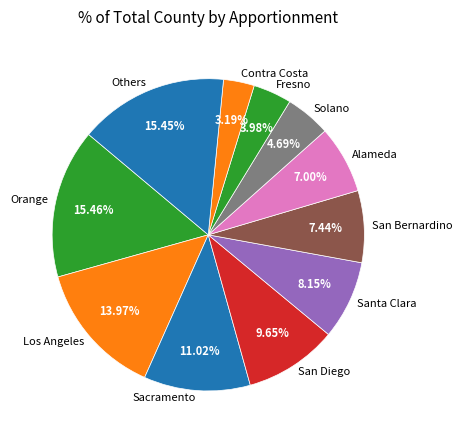

How much of the chart is everything except San Bernardino?

92.6%